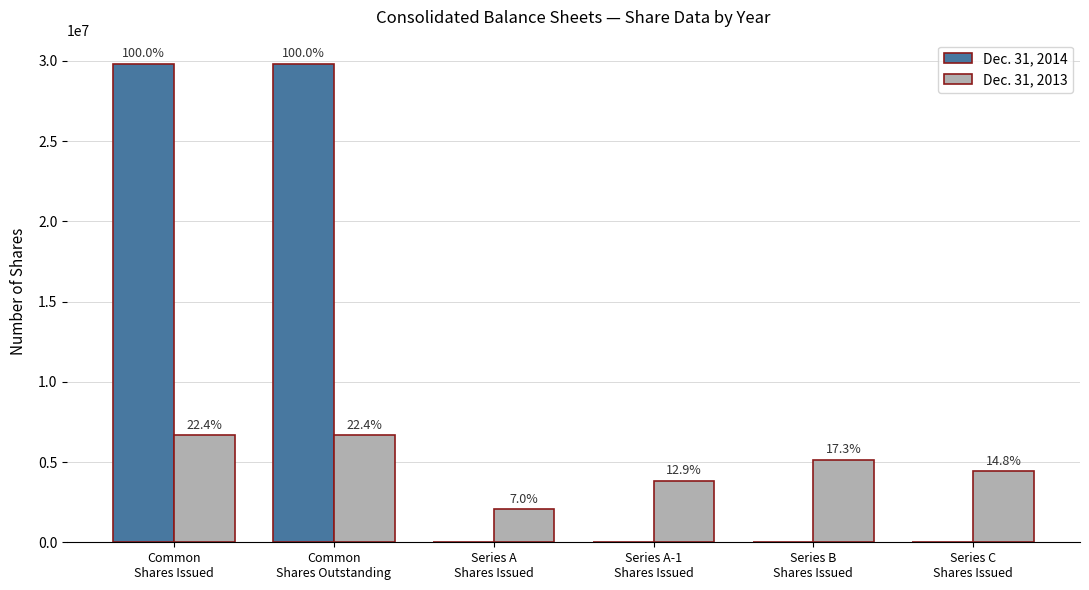

Which series has the largest total across all categories?

Dec. 31, 2014